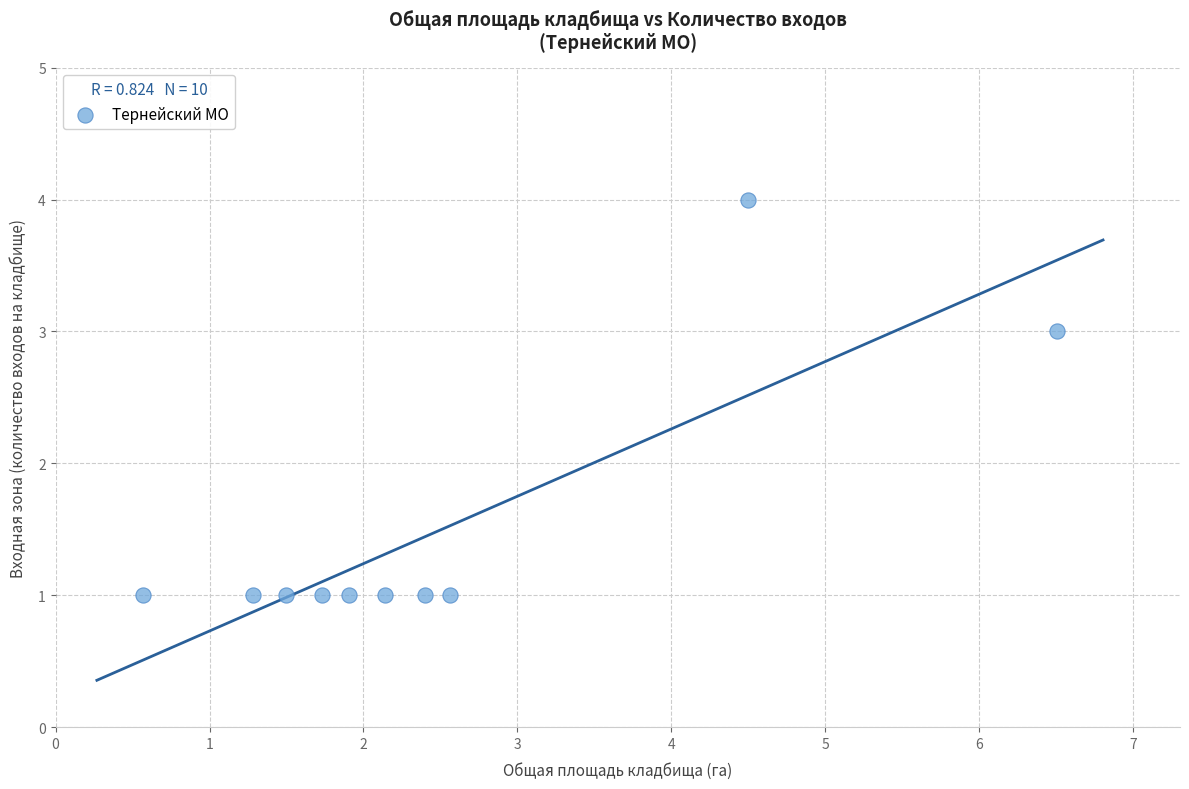

What is the range of Y values (max minus min)?

3